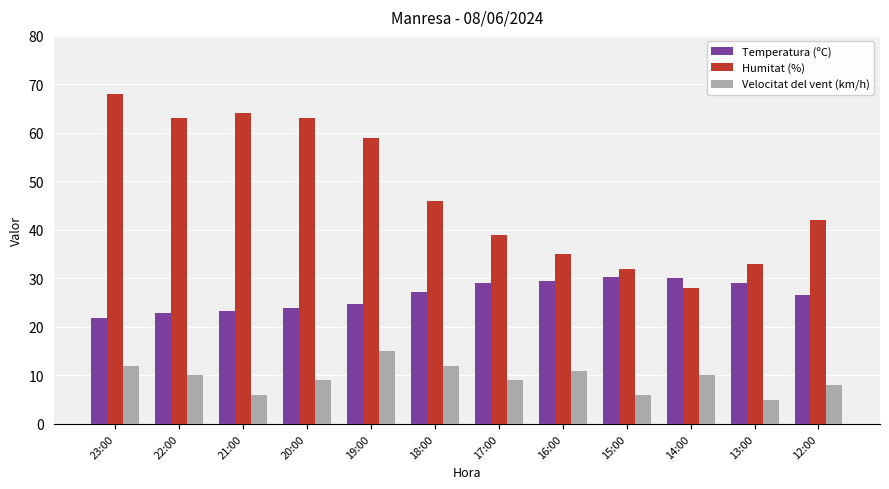

True or false: Velocitat del vent (km/h) has a value of 9.0 at 20:00.

True